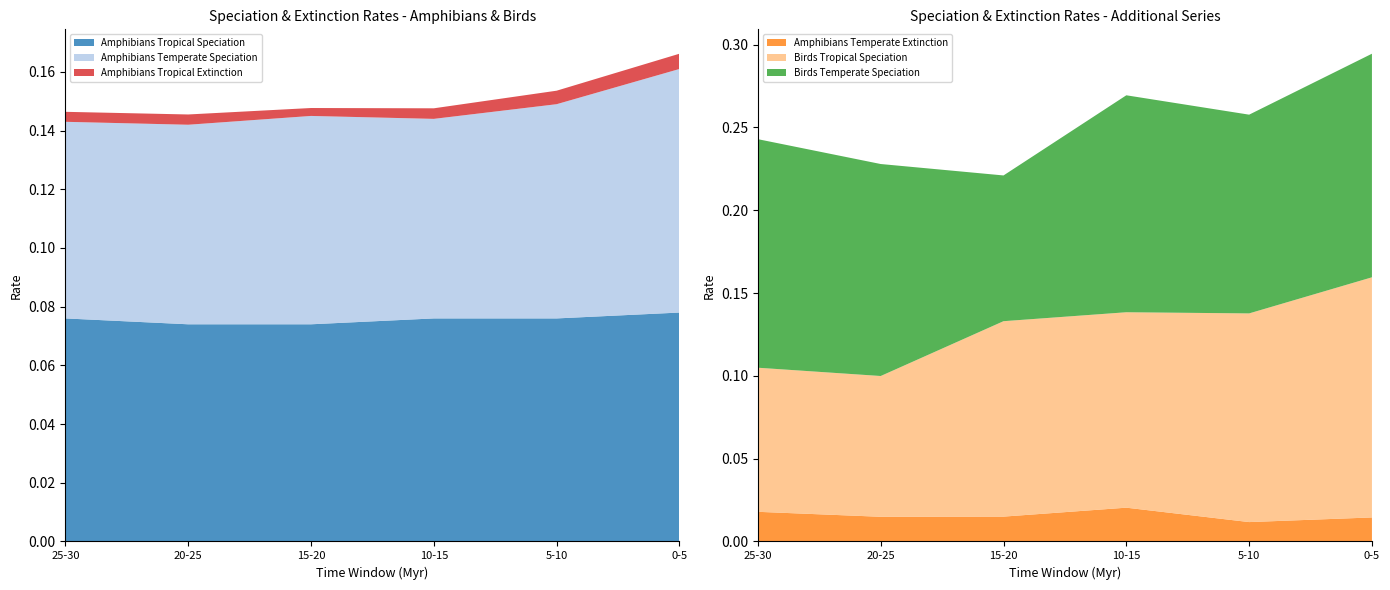

Reading left to right, transcribe all the data shown in this chart.

Amphibians Tropical Speciation: 25-30=0.1	20-25=0.1	15-20=0.1	10-15=0.1	5-10=0.1	0-5=0.1
Amphibians Temperate Speciation: 25-30=0.1	20-25=0.1	15-20=0.1	10-15=0.1	5-10=0.1	0-5=0.1
Amphibians Tropical Extinction: 25-30=0.0	20-25=0.0	15-20=0.0	10-15=0.0	5-10=0.0	0-5=0.0
Amphibians Temperate Extinction: 25-30=0.0	20-25=0.0	15-20=0.0	10-15=0.0	5-10=0.0	0-5=0.0
Birds Tropical Speciation: 25-30=0.1	20-25=0.1	15-20=0.1	10-15=0.1	5-10=0.1	0-5=0.1
Birds Temperate Speciation: 25-30=0.1	20-25=0.1	15-20=0.1	10-15=0.1	5-10=0.1	0-5=0.1